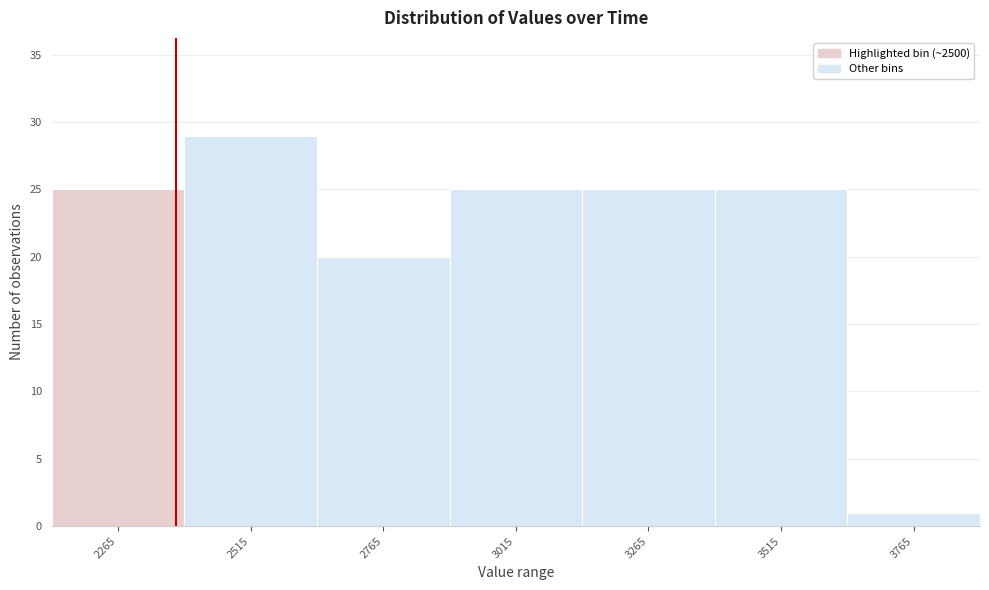

Reading left to right, list all the values displayed in this chart.

25	29	20	25	25	25	1